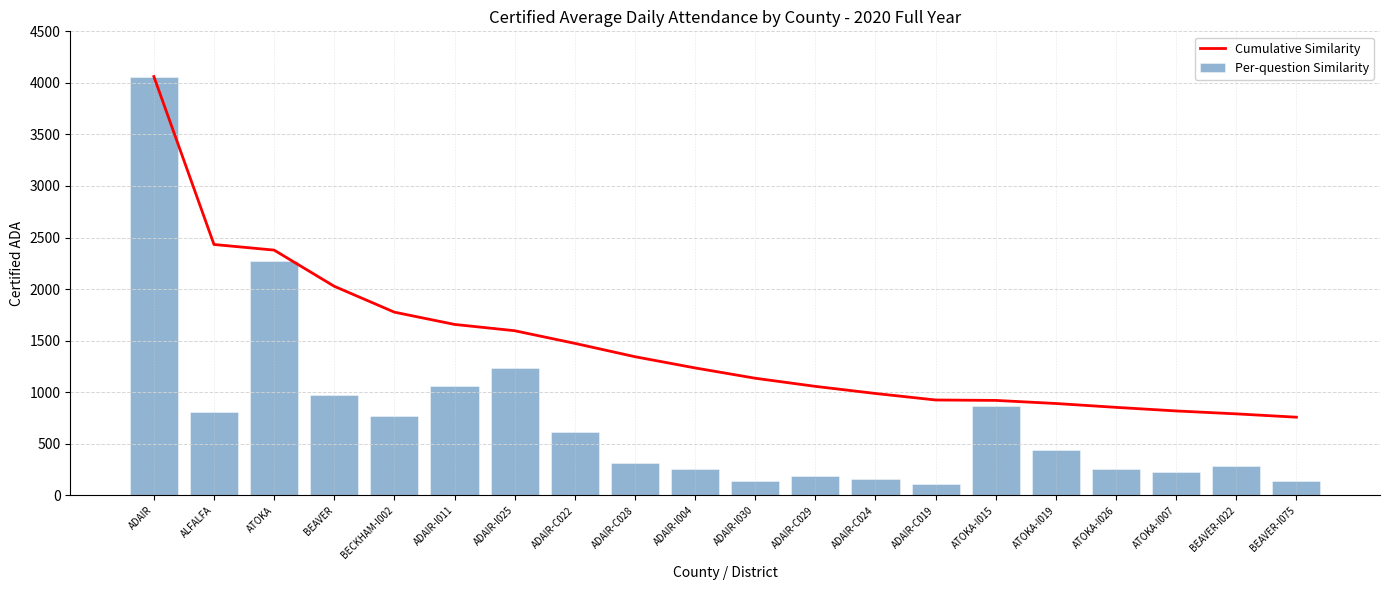

What are all the series names shown in the legend?

Cumulative Similarity, Per-question Similarity